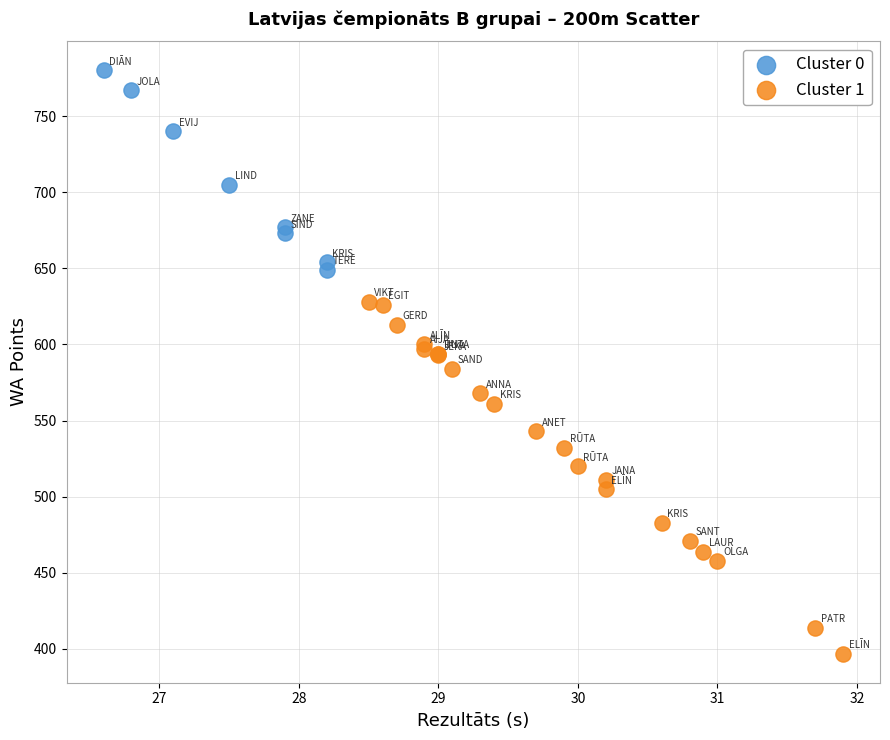

Which series has the widest spread of Y values?

Cluster 1